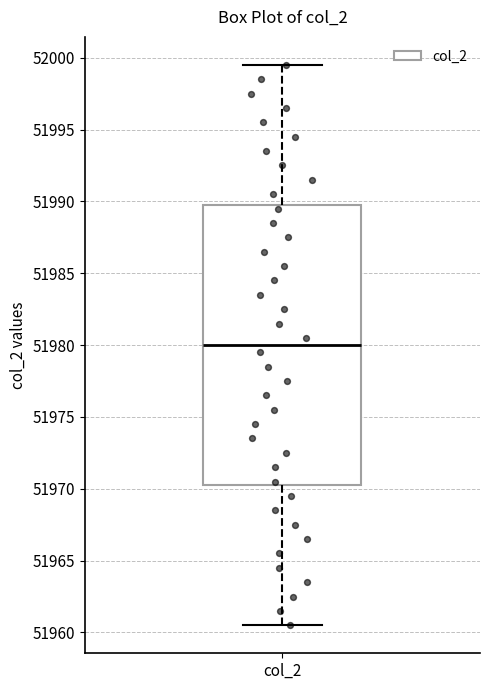

Where is the upper edge of the box for col_2 on the y-axis? The values are not printed on the chart, so give them approximately, as read against the axis.

51990.0